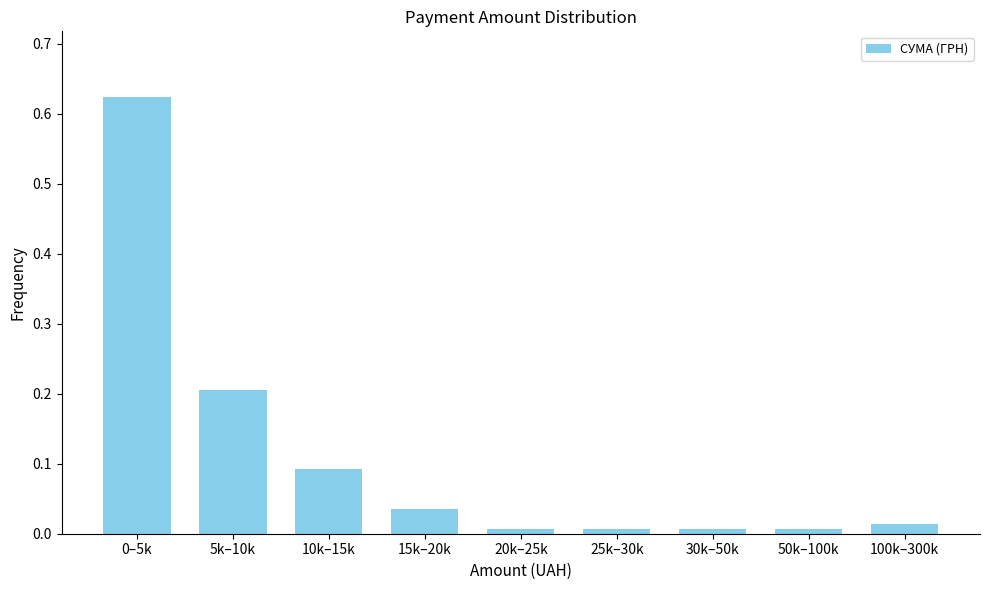

Is it true that the value at 5k–10k is 0.4?

False